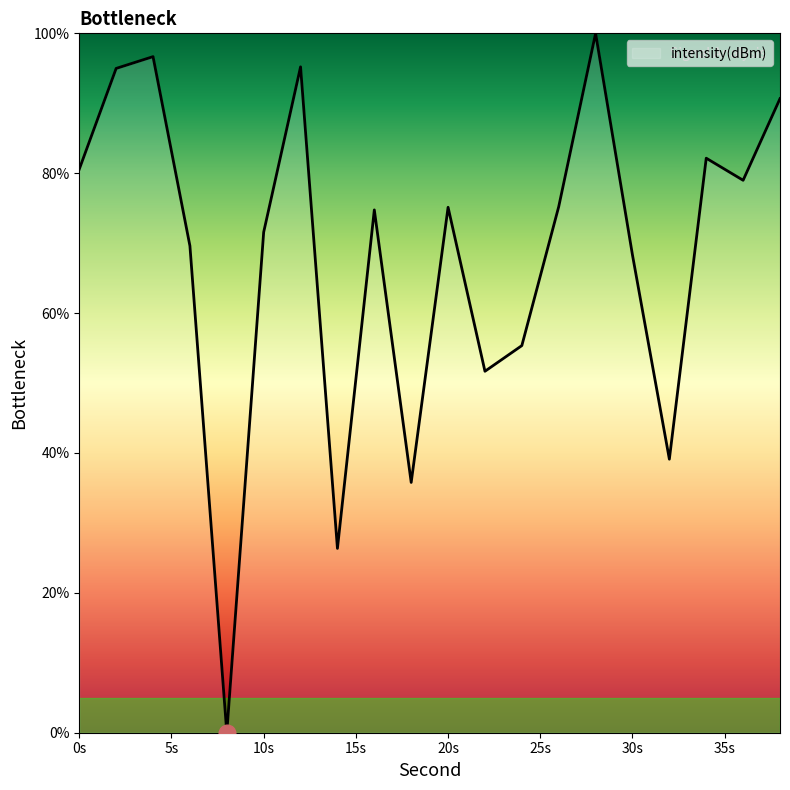

What is the difference between the maximum and second lowest values?

73.6